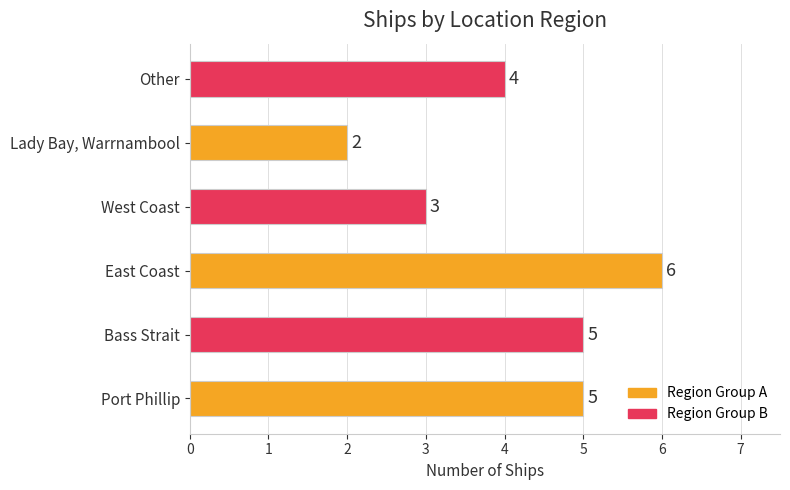

True or false: the data shows 2 at Lady Bay, Warrnambool.

True